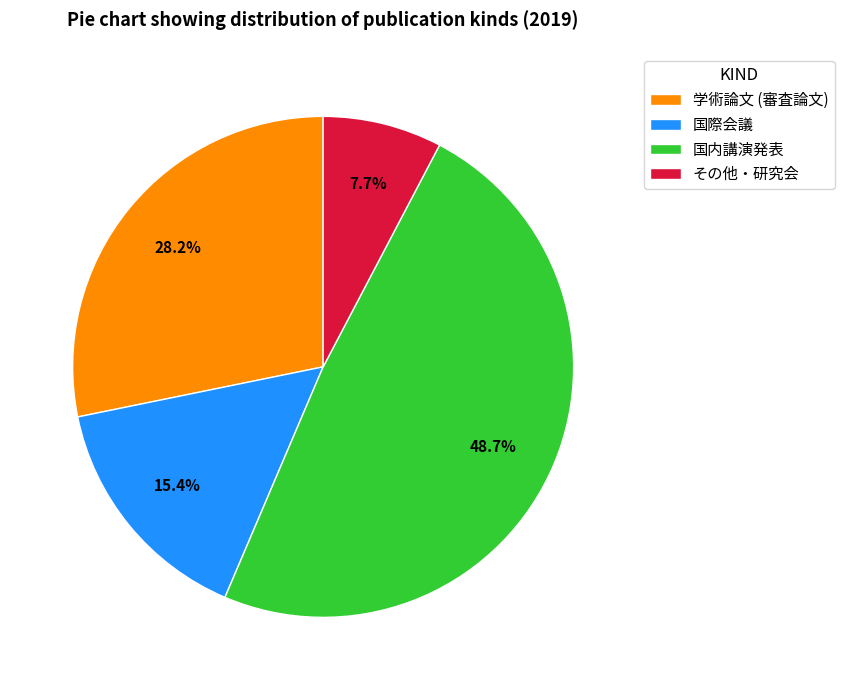

What percentage is the その他・研究会 slice, to the nearest percent?

8%